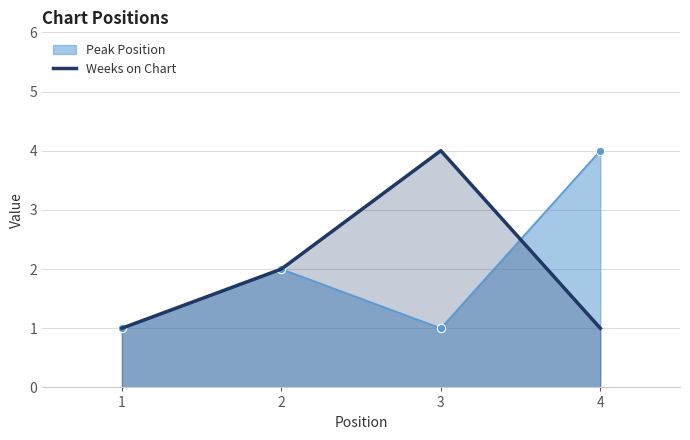

How many interior local peaks (higher than both neighbors) does the data have?

1